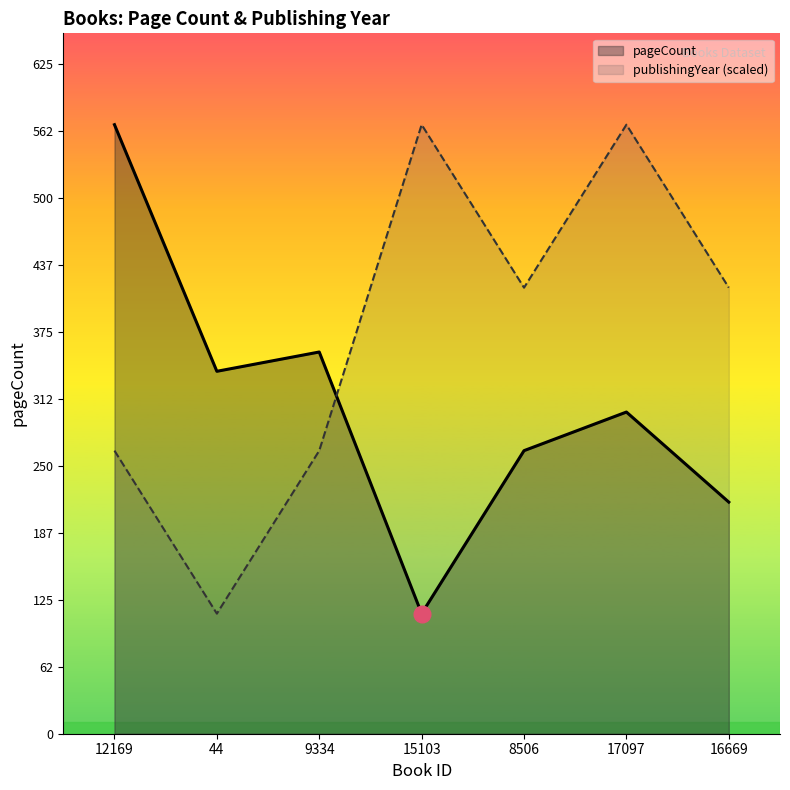

What are all the series names shown in the legend?

pageCount, publishingYear (scaled)